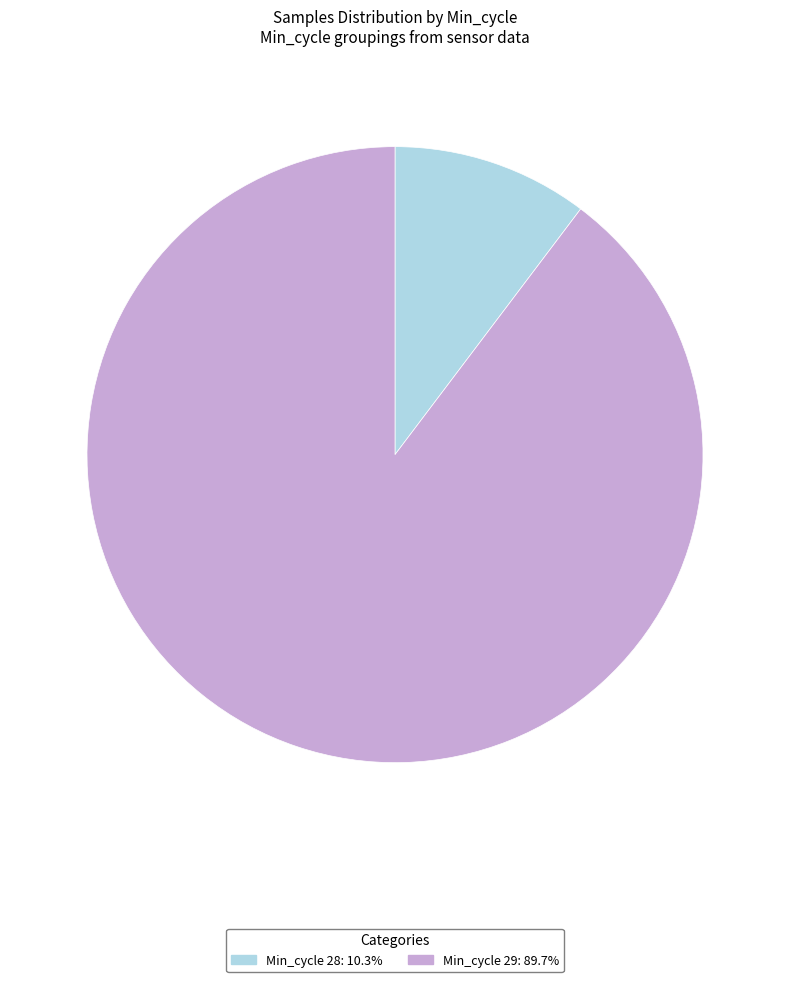

Is there any slice that represents more than half of the pie?

Yes